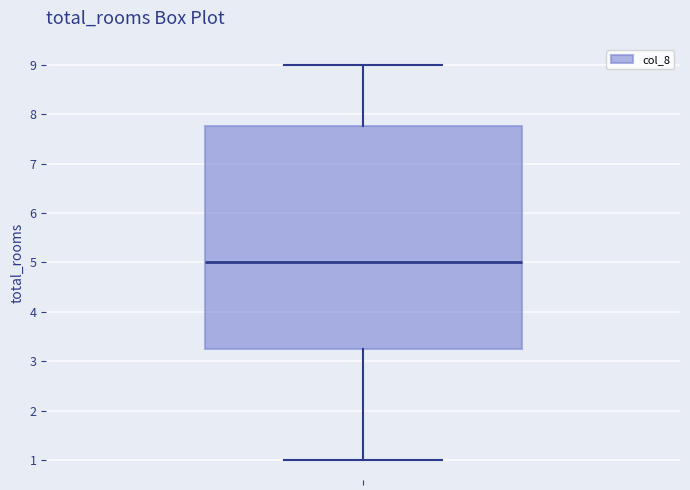

Read this box plot against the y-axis: the position of the median line, the range covered by the box, and the ends of both whiskers. The values are not printed on the chart, so give them approximately, as read against the axis.

median 5.0, box 3.3 to 7.8, whiskers 1.0 to 9.0